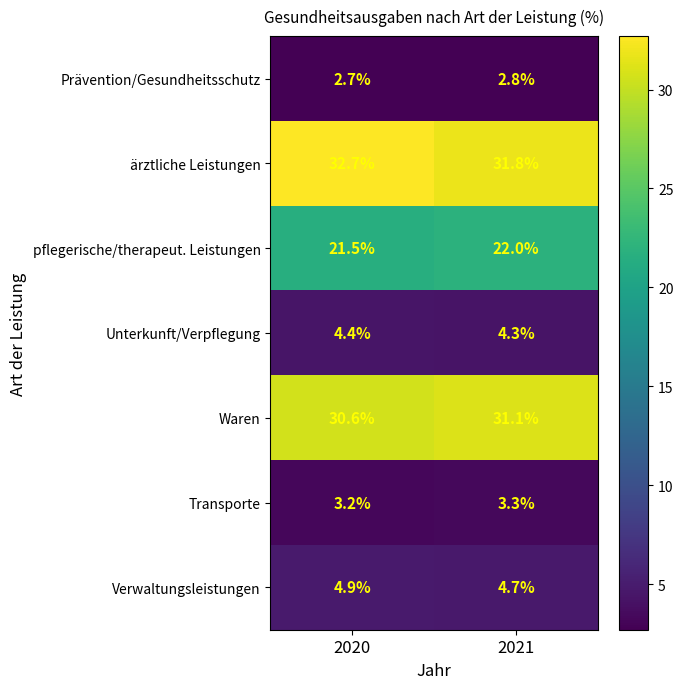

At how many categories does at least one series exceed 20?

2